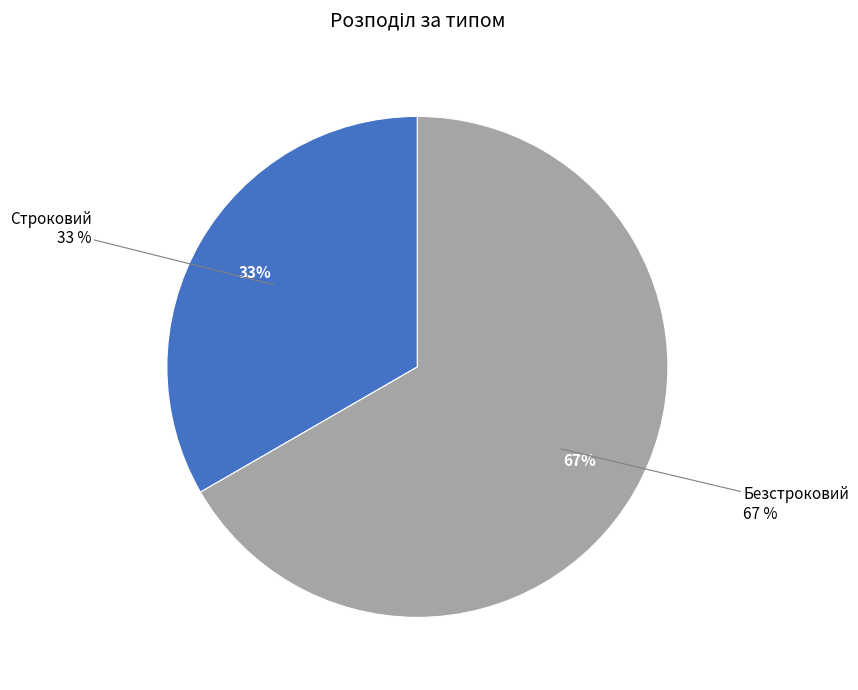

Which category accounts for the majority?

Безстроковий